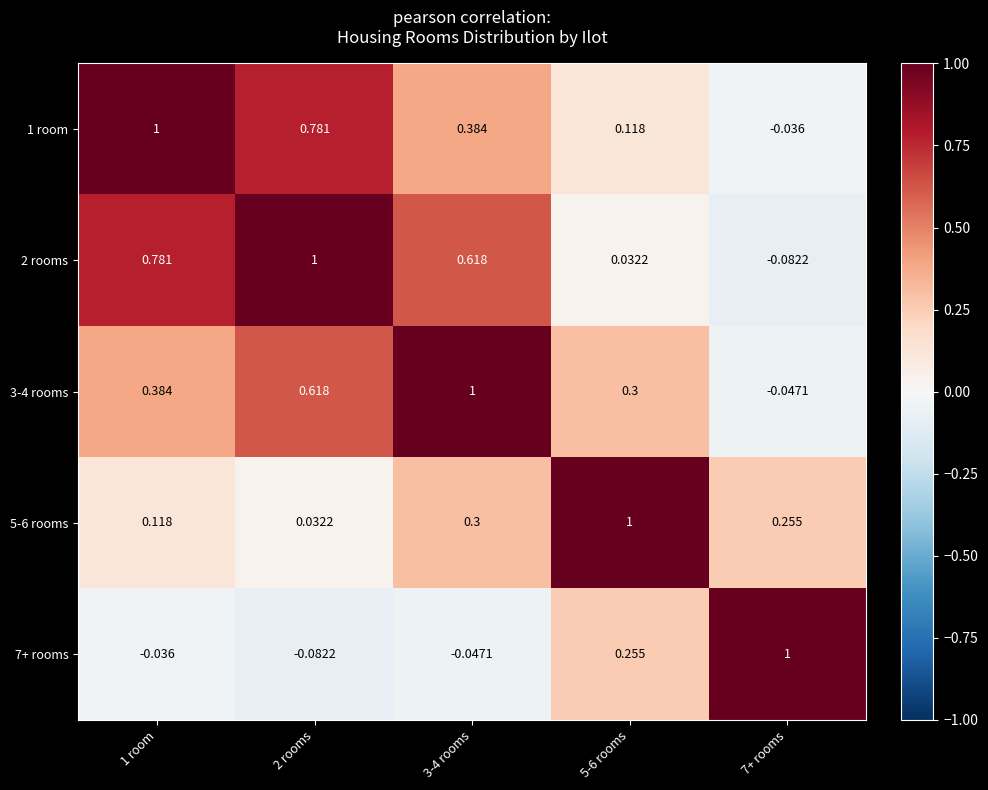

What is the maximum value shown in the chart?

1.0